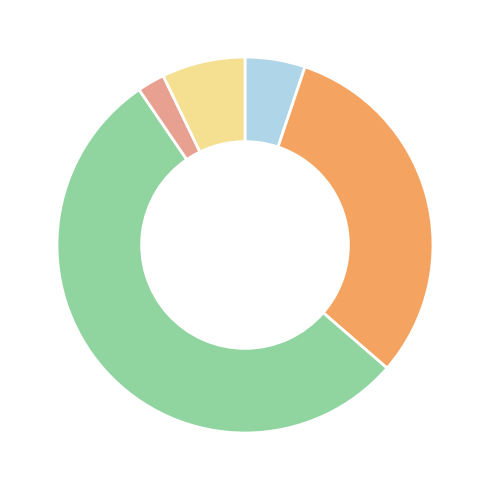

What is the largest slice in the pie chart?

Muebles y enseres